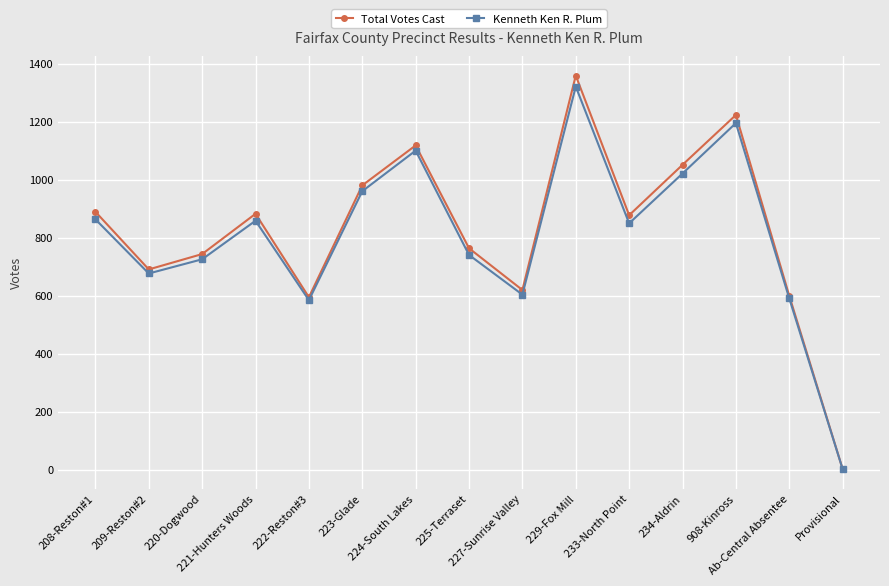

Where is Kenneth Ken R. Plum nearest to the value 662?

209-Reston#2